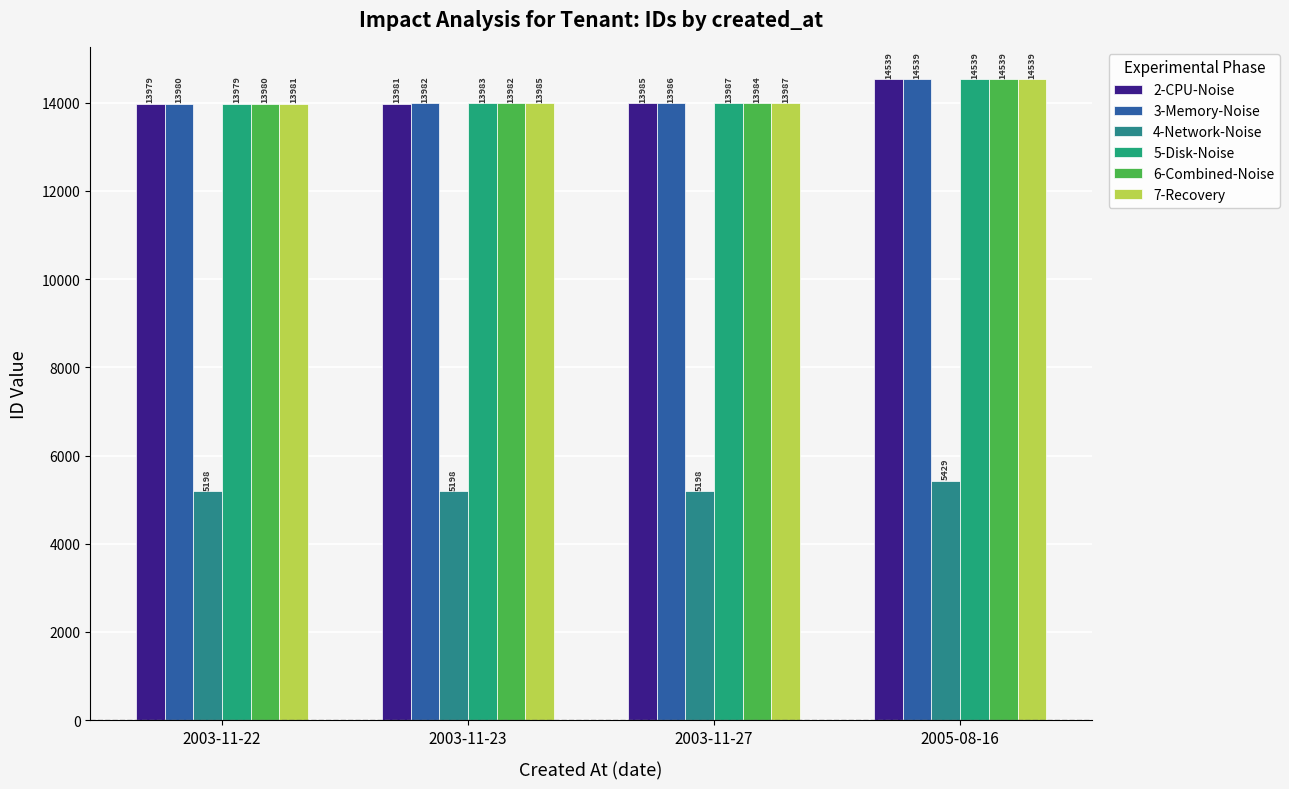

Reading left to right, extract all data points from this chart.

2-CPU-Noise: 2003-11-22=13979	2003-11-23=13981	2003-11-27=13985	2005-08-16=14539
3-Memory-Noise: 2003-11-22=13980	2003-11-23=13982	2003-11-27=13986	2005-08-16=14539
4-Network-Noise: 2003-11-22=5198	2003-11-23=5198	2003-11-27=5198	2005-08-16=5429
5-Disk-Noise: 2003-11-22=13979	2003-11-23=13983	2003-11-27=13987	2005-08-16=14539
6-Combined-Noise: 2003-11-22=13980	2003-11-23=13982	2003-11-27=13984	2005-08-16=14539
7-Recovery: 2003-11-22=13981	2003-11-23=13985	2003-11-27=13987	2005-08-16=14539